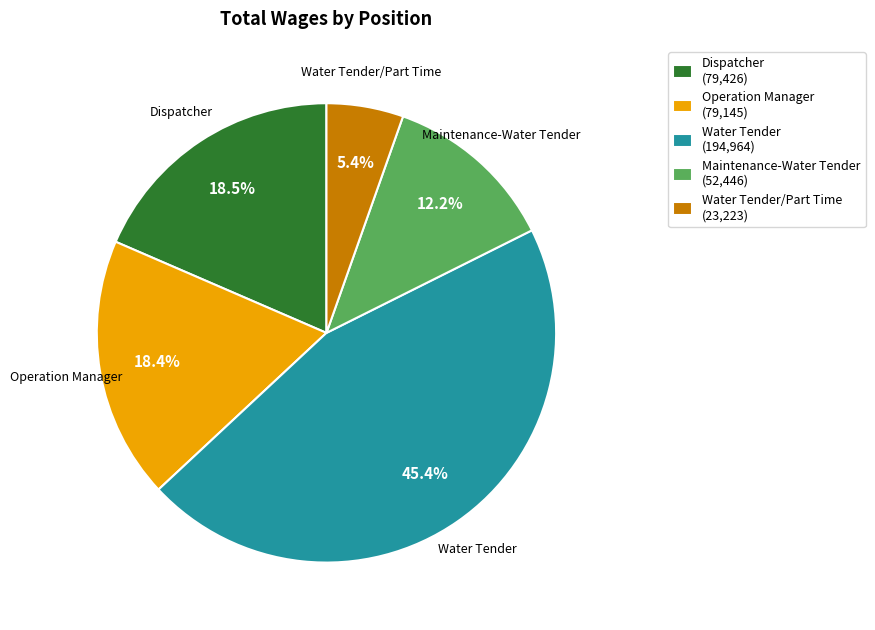

Is it true that Water Tender is 1% of the pie?

False